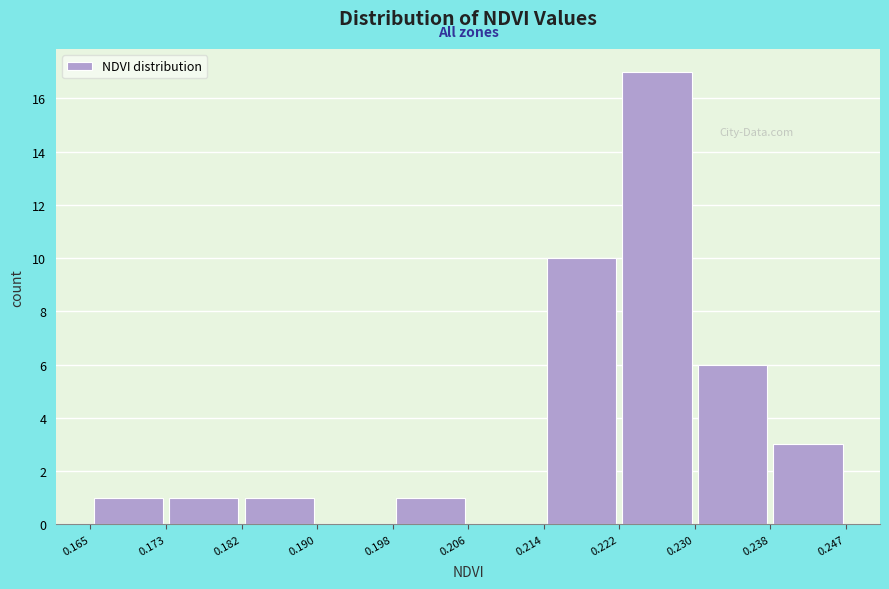

What is the height of the bar covering 0.173 to 0.182 on the x-axis? The values are not printed on the chart, so give them approximately, as read against the axis.

1